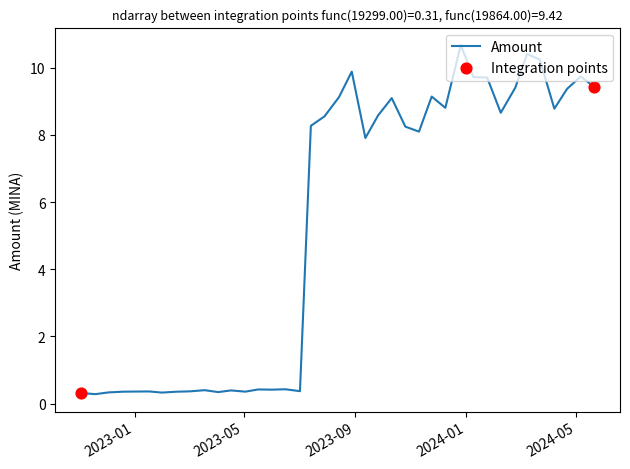

What is the greatest value displayed?

10.7